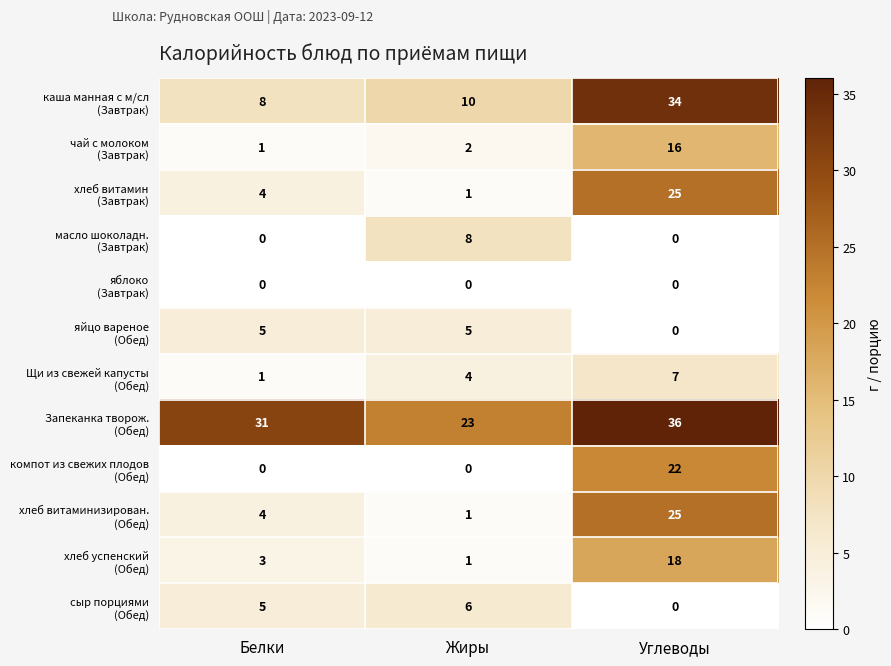

At how many categories does at least one series exceed 32?

1